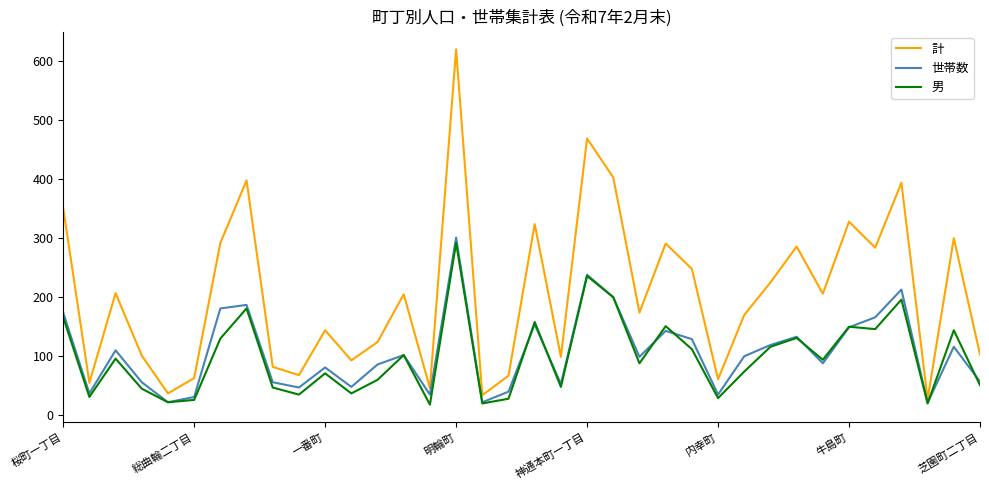

Which series has the widest spread of values?

計